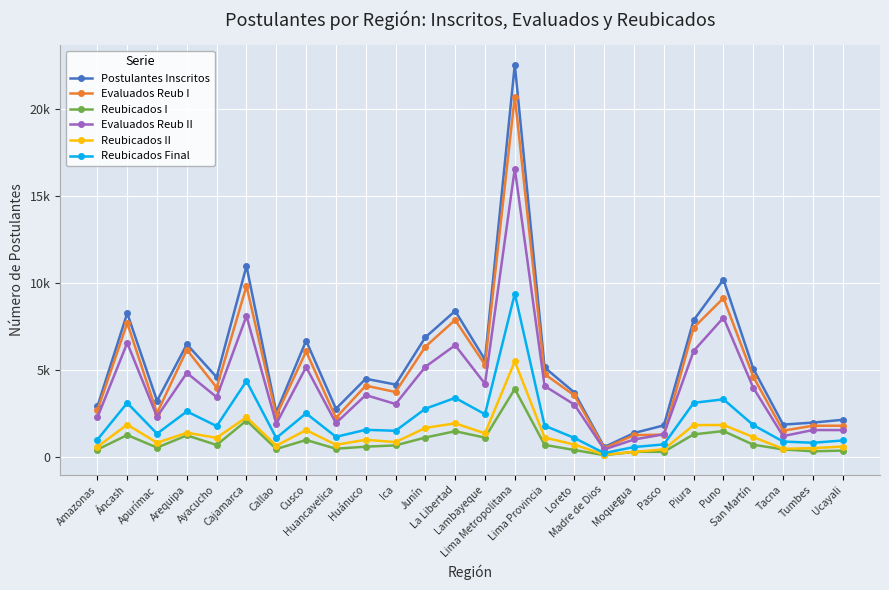

True or false: Reubicados II and Postulantes Inscritos intersect in this chart.

False